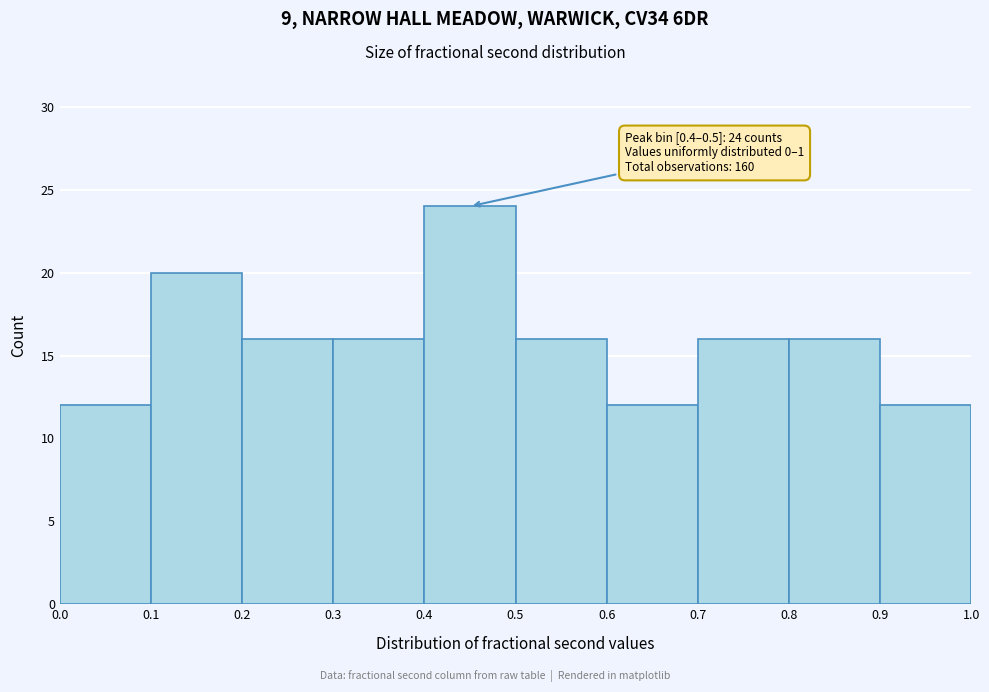

Which range on the x-axis has the tallest bar?

0.4 to 0.5